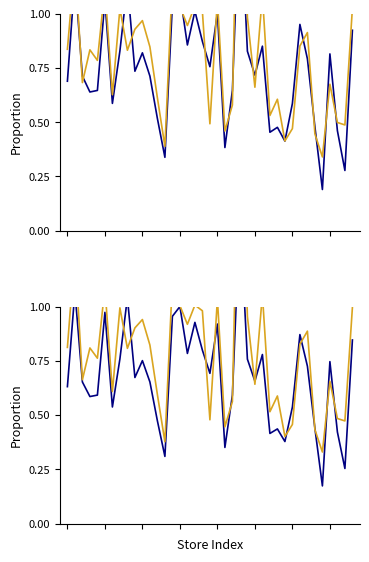

What is the difference between the highest and lowest values at 1?

0.2